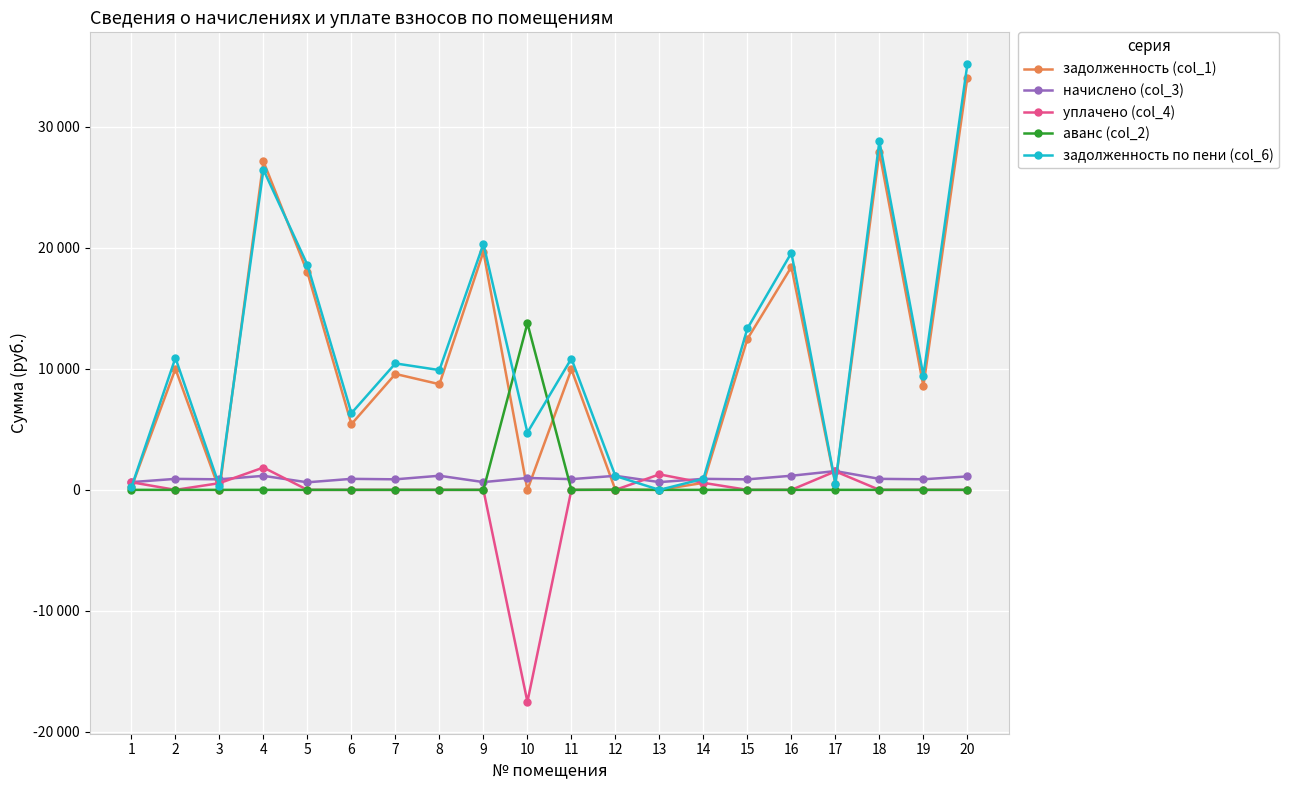

At which category does задолженность (col_1) reach its first local peak?

2